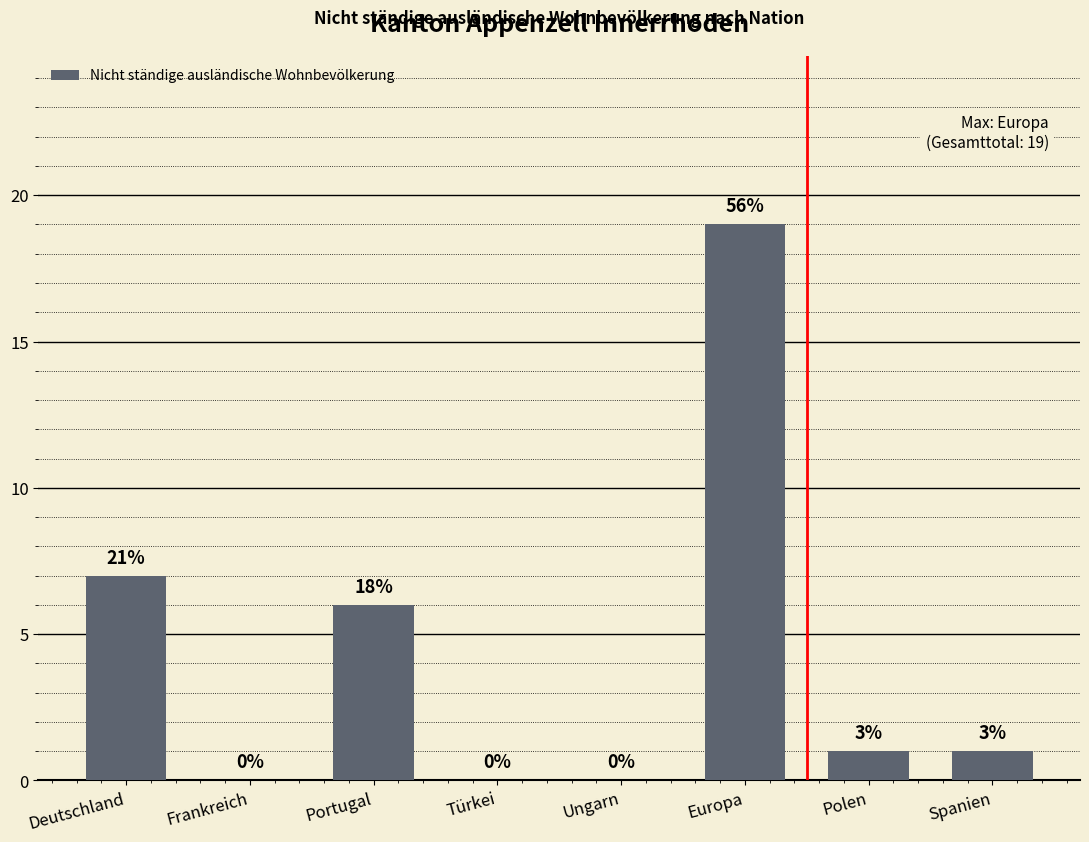

What position from the left is Spanien?

8